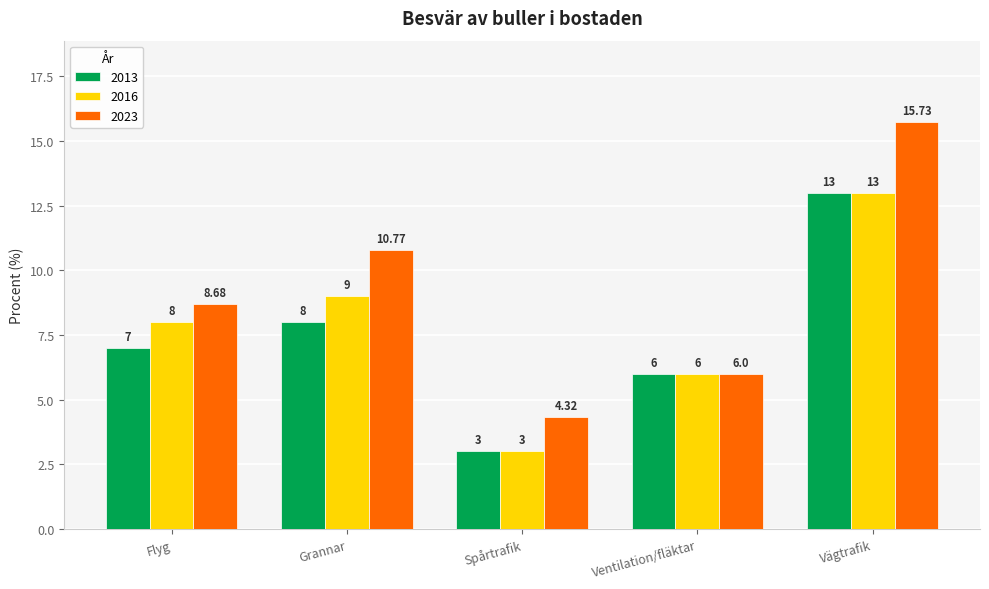

Count the 2013 values in the range 6 to 8.

3